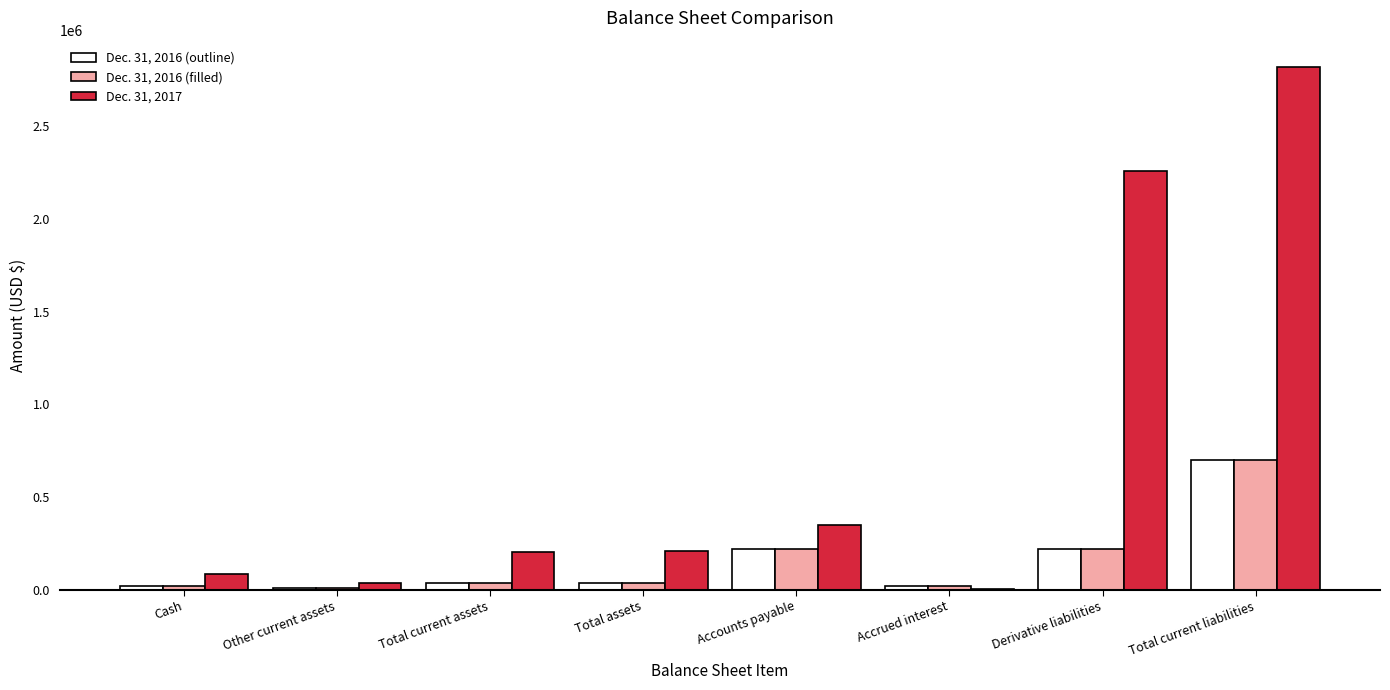

What is the maximum value shown in the chart?

2819807